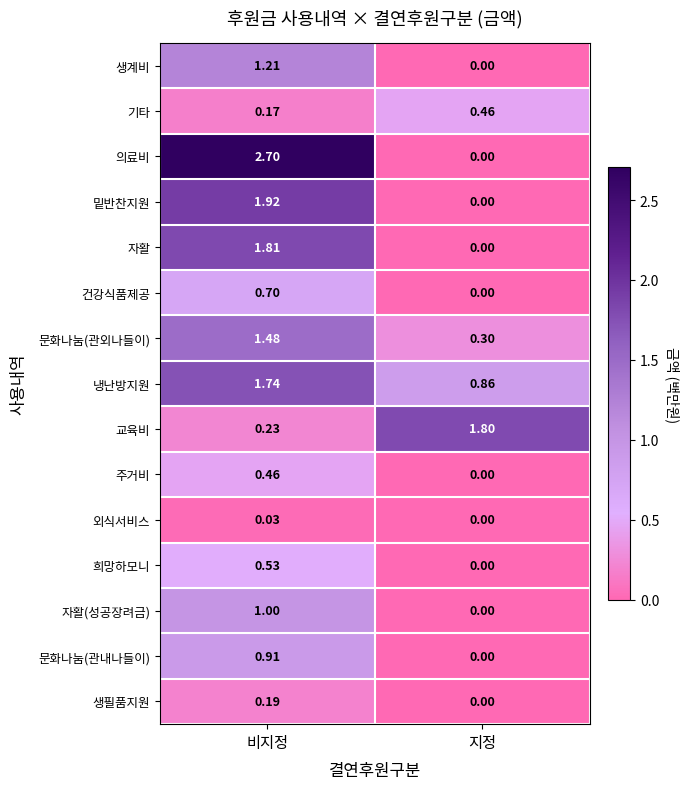

Rank the series at 비지정 from lowest to highest value.

외식서비스, 기타, 생필품지원, 교육비, 주거비, 희망하모니, 건강식품제공, 문화나눔(관내나들이), 자활(성공장려금), 생계비, 문화나눔(관외나들이), 냉난방지원, 자활, 밑반찬지원, 의료비